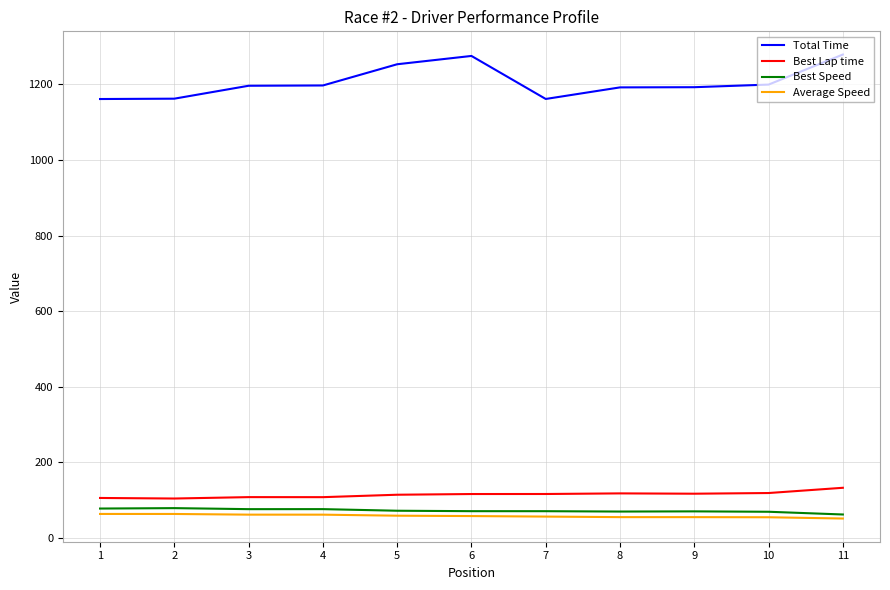

True or false: Best Speed has a value of 71.3 at 5.

True